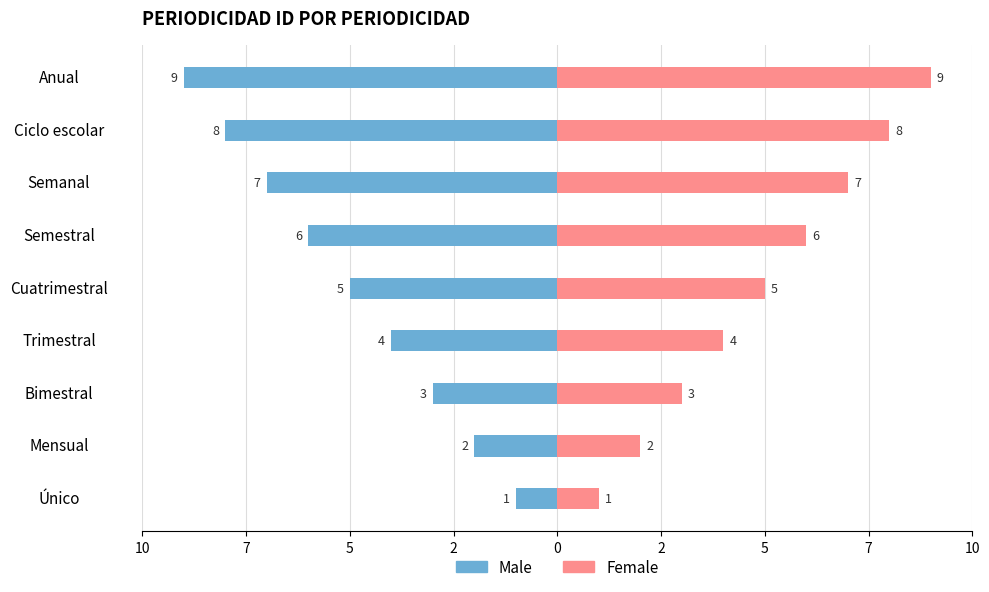

Reading right to left, what are all the values shown in this chart?

Male: -9	-8	-7	-6	-5	-4	-3	-2	-1
Female: 9	8	7	6	5	4	3	2	1